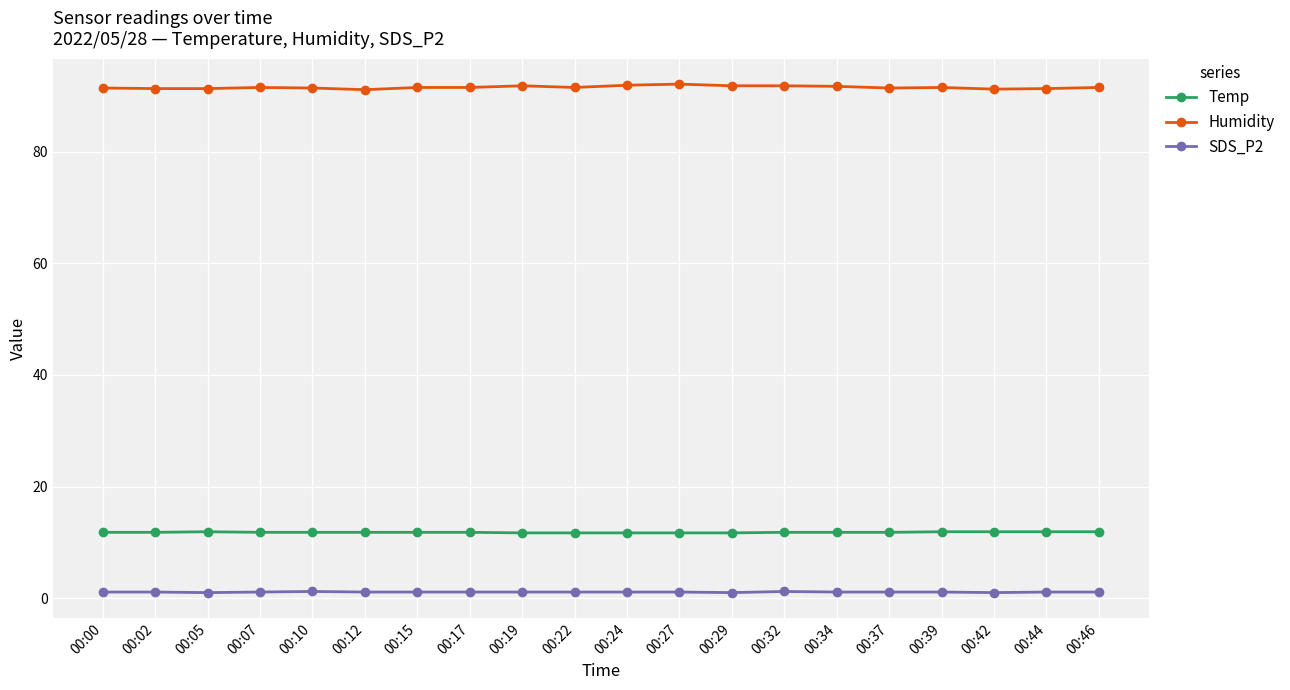

What is the difference between the maximum and minimum values in the SDS_P2 series?

0.2